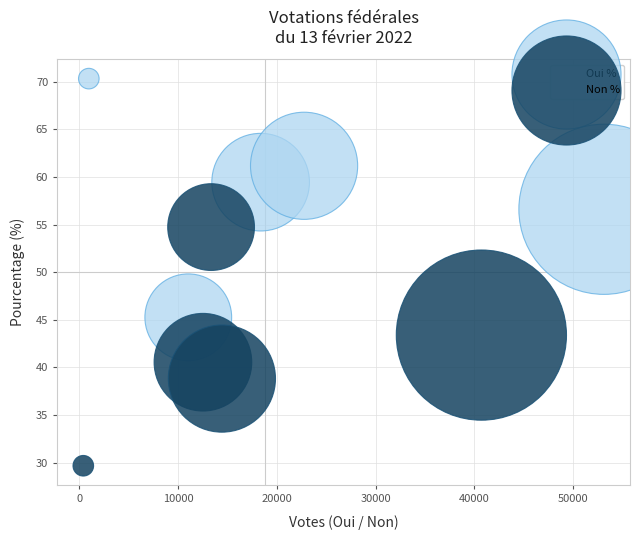

Which series contains the lowest Y value?

Non %